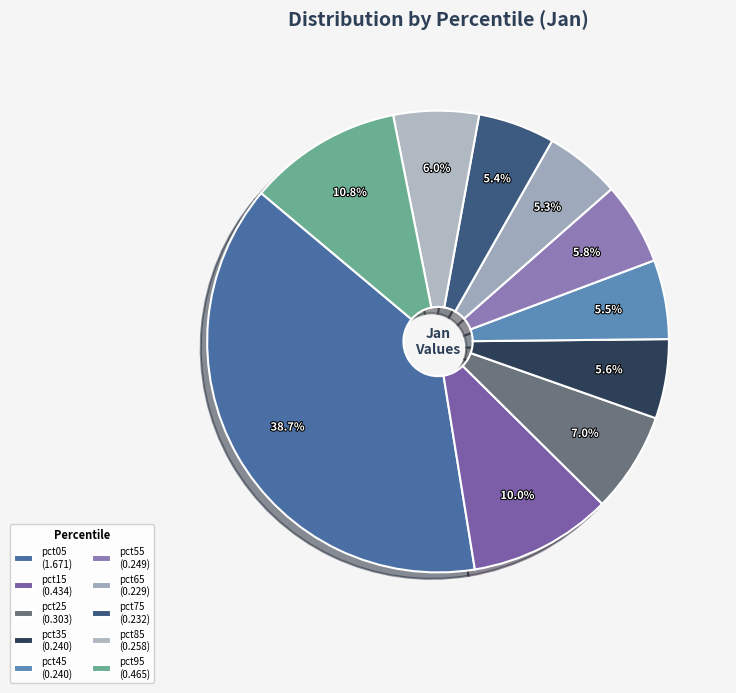

True or false: pct25 accounts for 7% of the total.

True